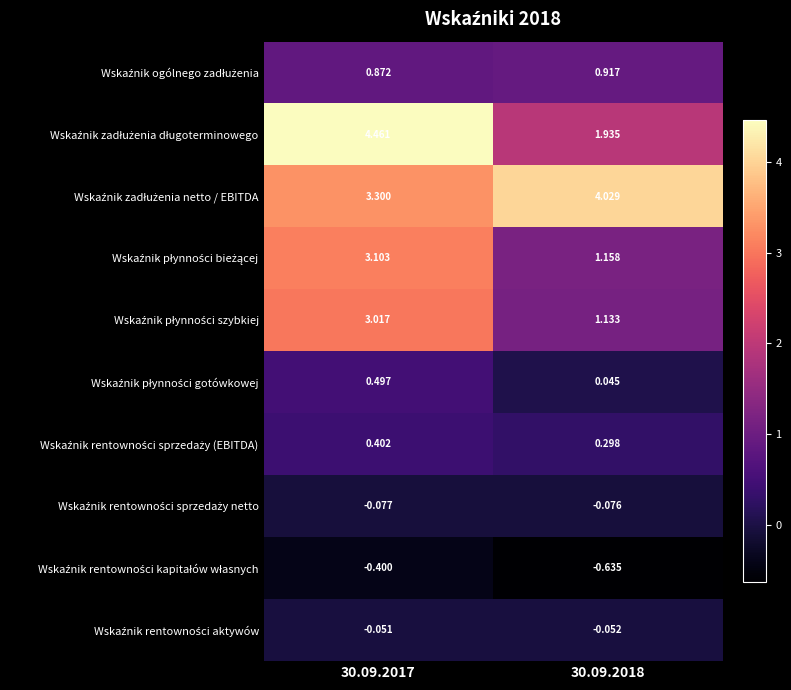

Count the number of data series in this chart.

10